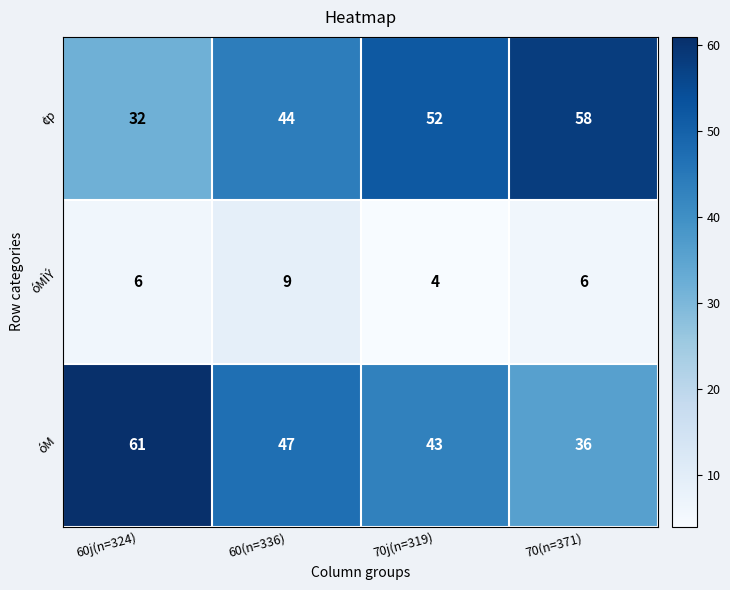

The value of ¢p at 60j(n=324) is 47. True or false?

False